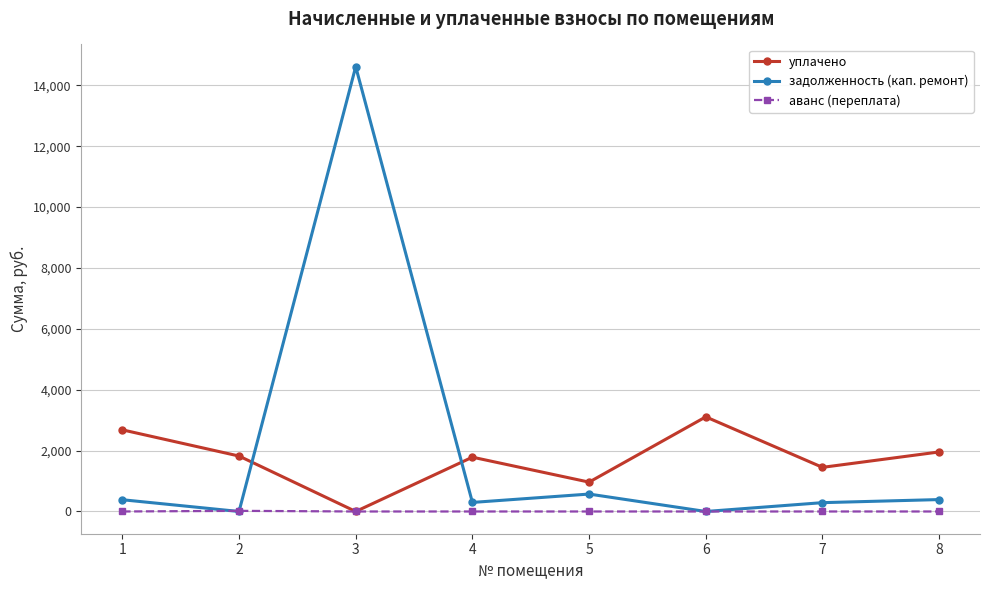

What is the difference between the second highest and second lowest values in the задолженность (кап. ремонт) series?

572.4